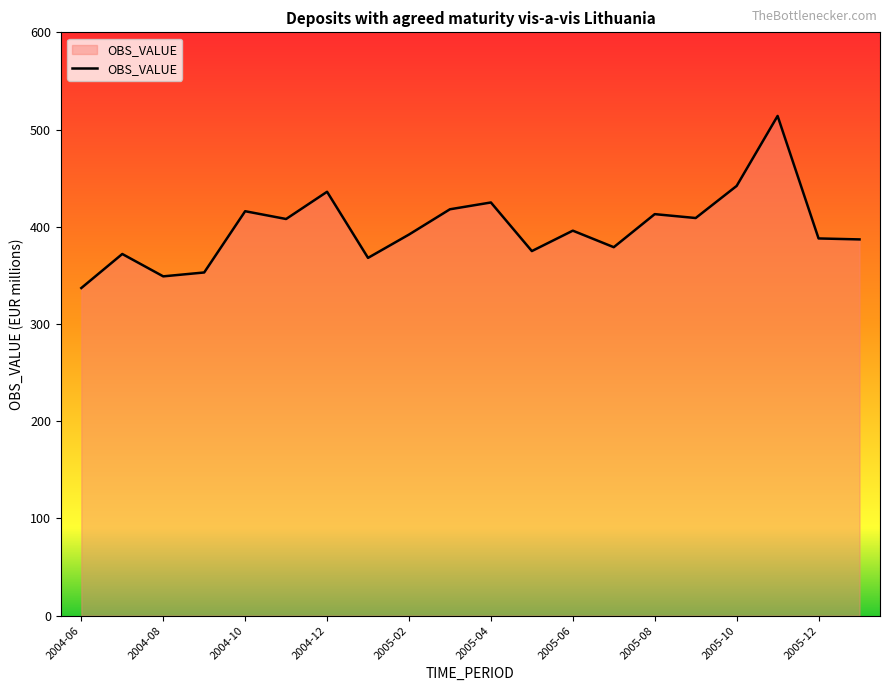

What is the difference between the maximum and minimum values?

177